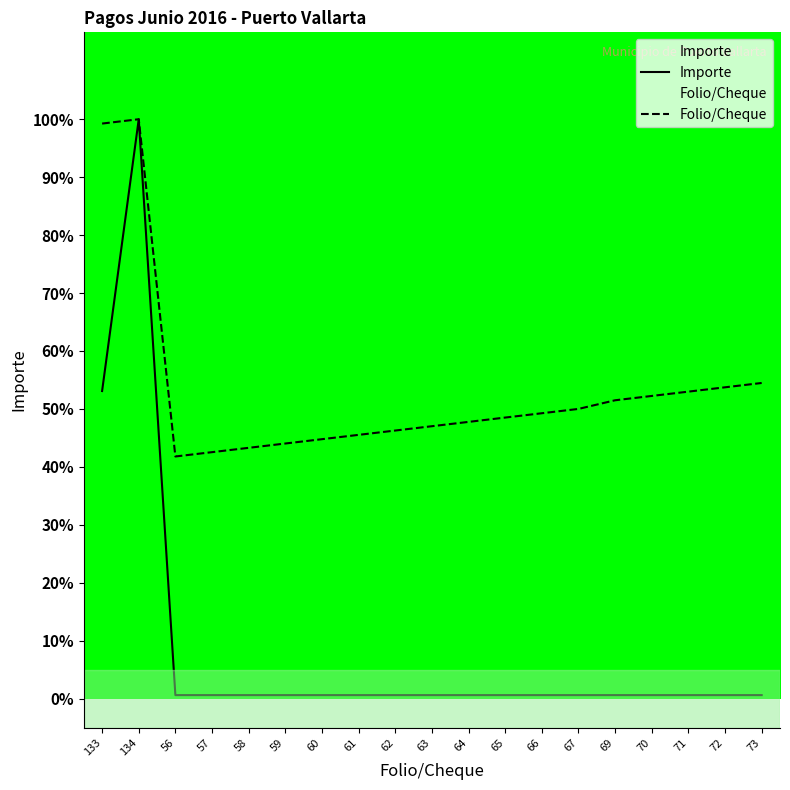

What are all the series names shown in the legend?

Importe, Folio/Cheque